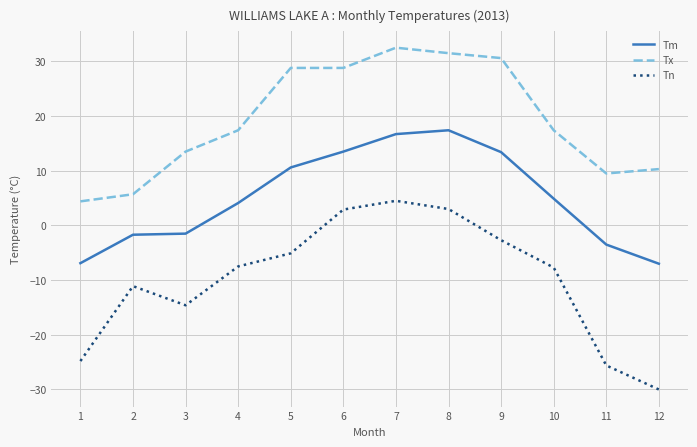

What is the sum of the Tx values at 4 and 1?

21.8